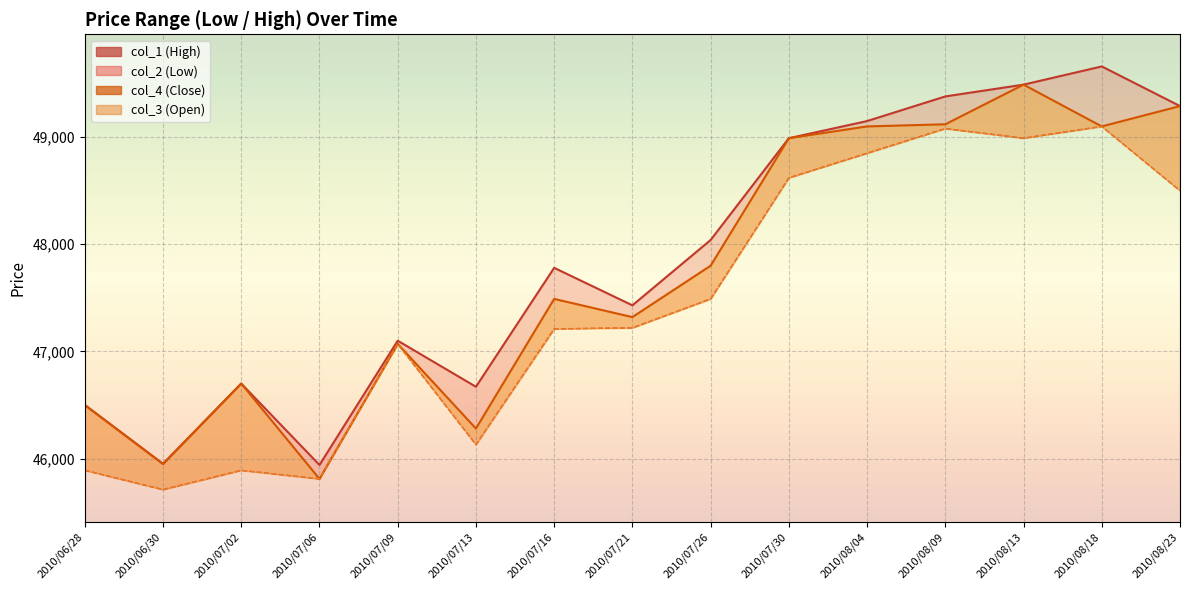

Read the col_3 value at 2010/07/02, to the nearest 10.

45890